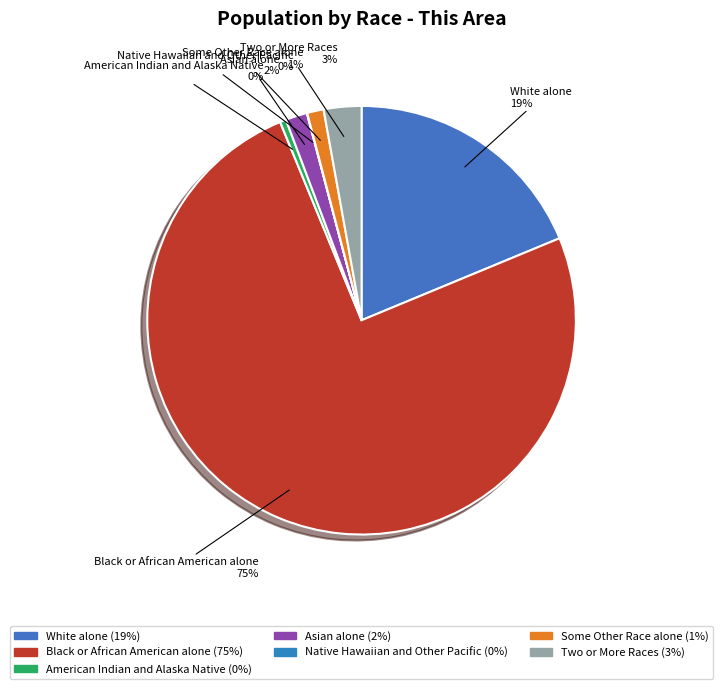

To the nearest percent, what is the difference between the largest and smallest slice percentages?

75%